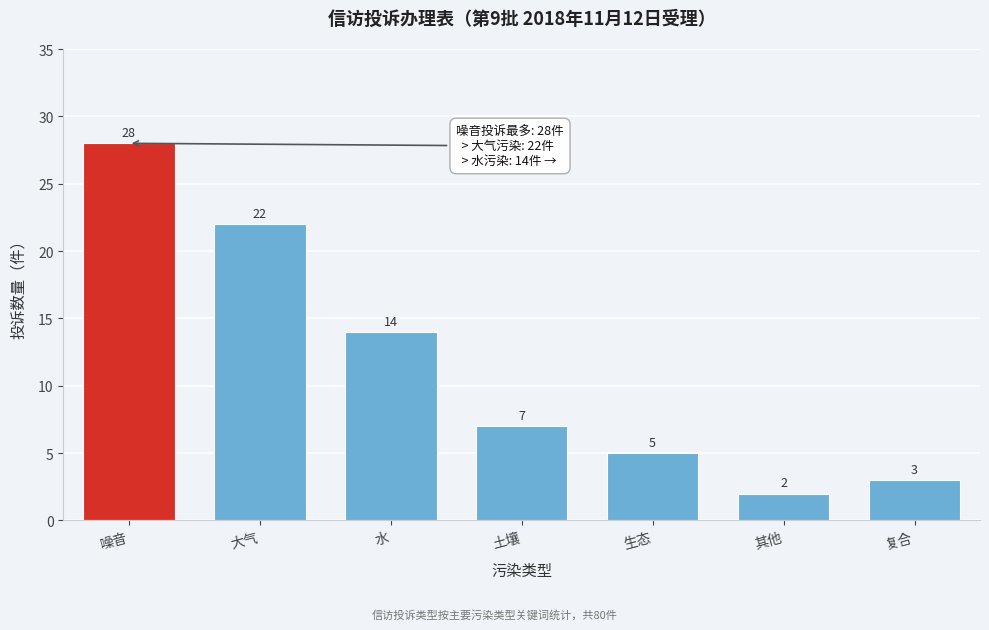

Reading right to left, list all the values displayed in this chart.

3	2	5	7	14	22	28